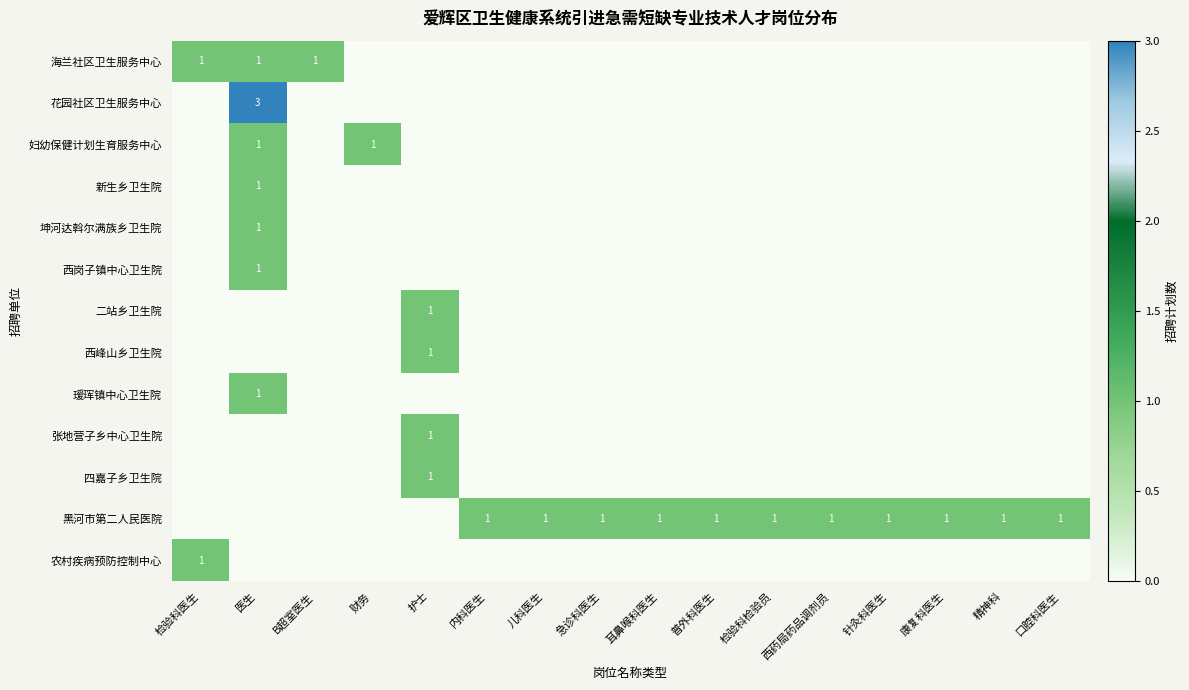

At how many categories does at least one series exceed 1?

1